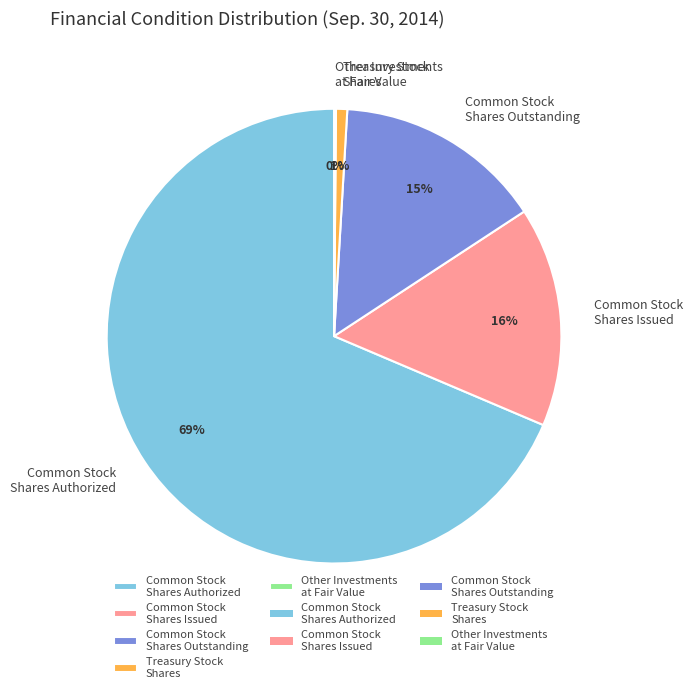

Which has a higher value, Common Stock Shares Outstanding or Treasury Stock Shares?

Common Stock Shares Outstanding